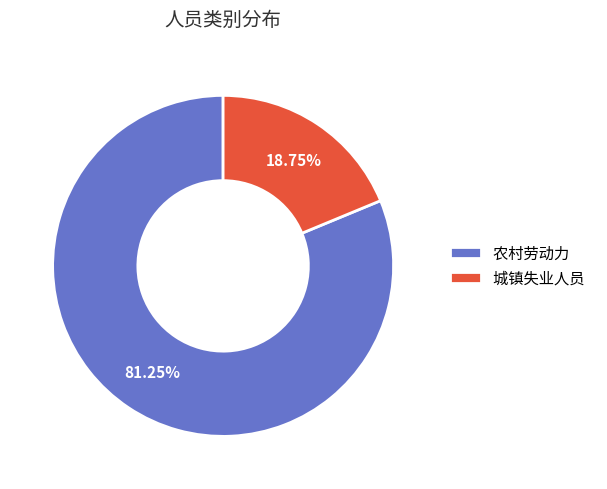

What is the majority slice?

农村劳动力